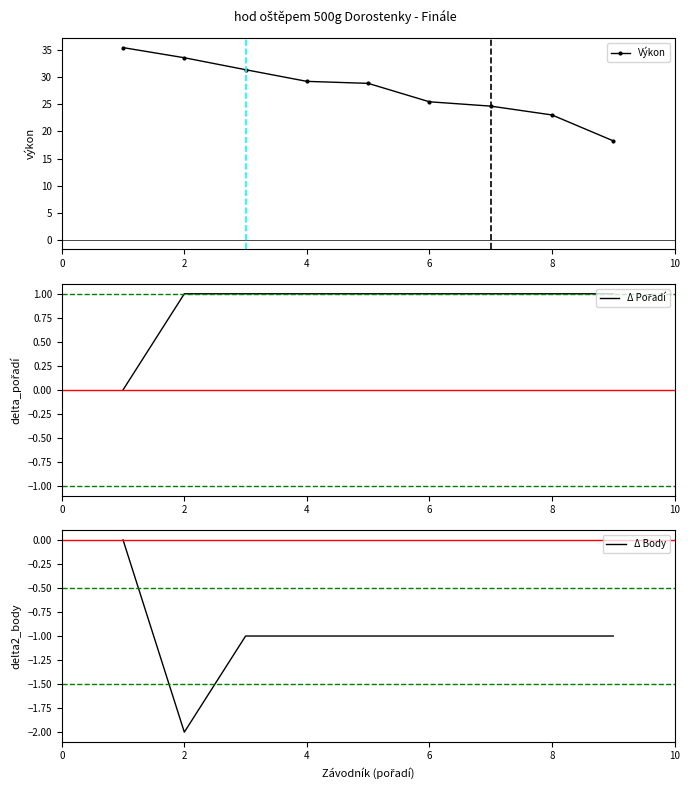

What is the total value across all series at 2?

32.6